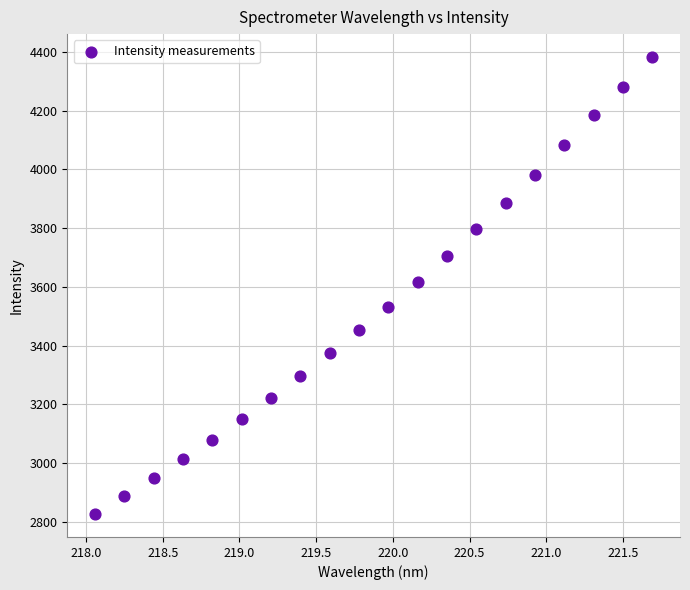

What is the range of Y values (max minus min)?

1557.8